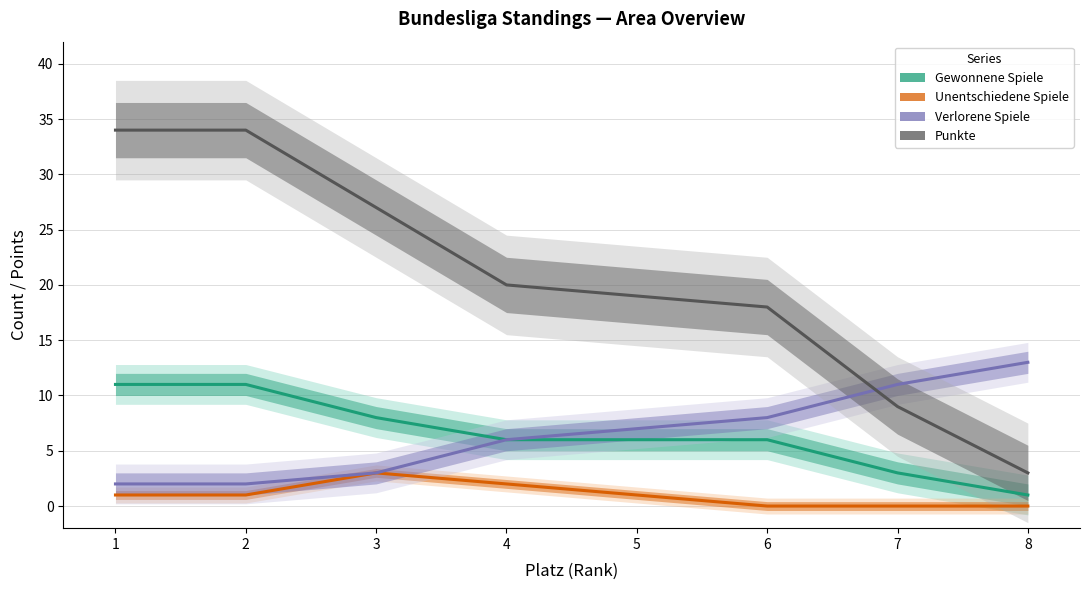

At which label does Punkte reach its peak?

1